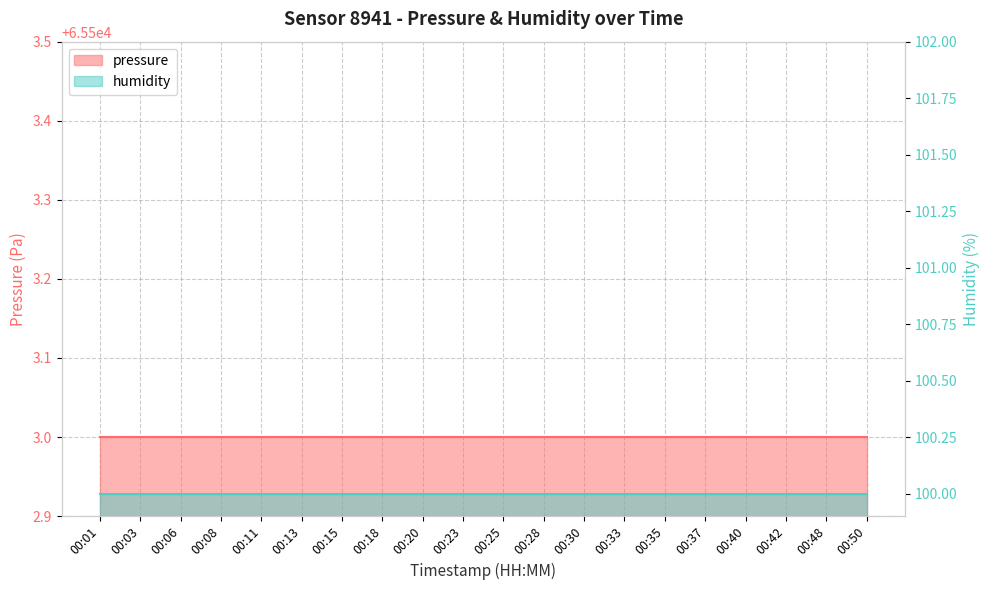

Reading left to right, what are all the values shown in this chart?

pressure: 00:01=65503	00:03=65503	00:06=65503	00:08=65503	00:11=65503	00:13=65503	00:15=65503	00:18=65503	00:20=65503	00:23=65503	00:25=65503	00:28=65503	00:30=65503	00:33=65503	00:35=65503	00:37=65503	00:40=65503	00:42=65503	00:48=65503	00:50=65503
humidity: 00:01=100	00:03=100	00:06=100	00:08=100	00:11=100	00:13=100	00:15=100	00:18=100	00:20=100	00:23=100	00:25=100	00:28=100	00:30=100	00:33=100	00:35=100	00:37=100	00:40=100	00:42=100	00:48=100	00:50=100